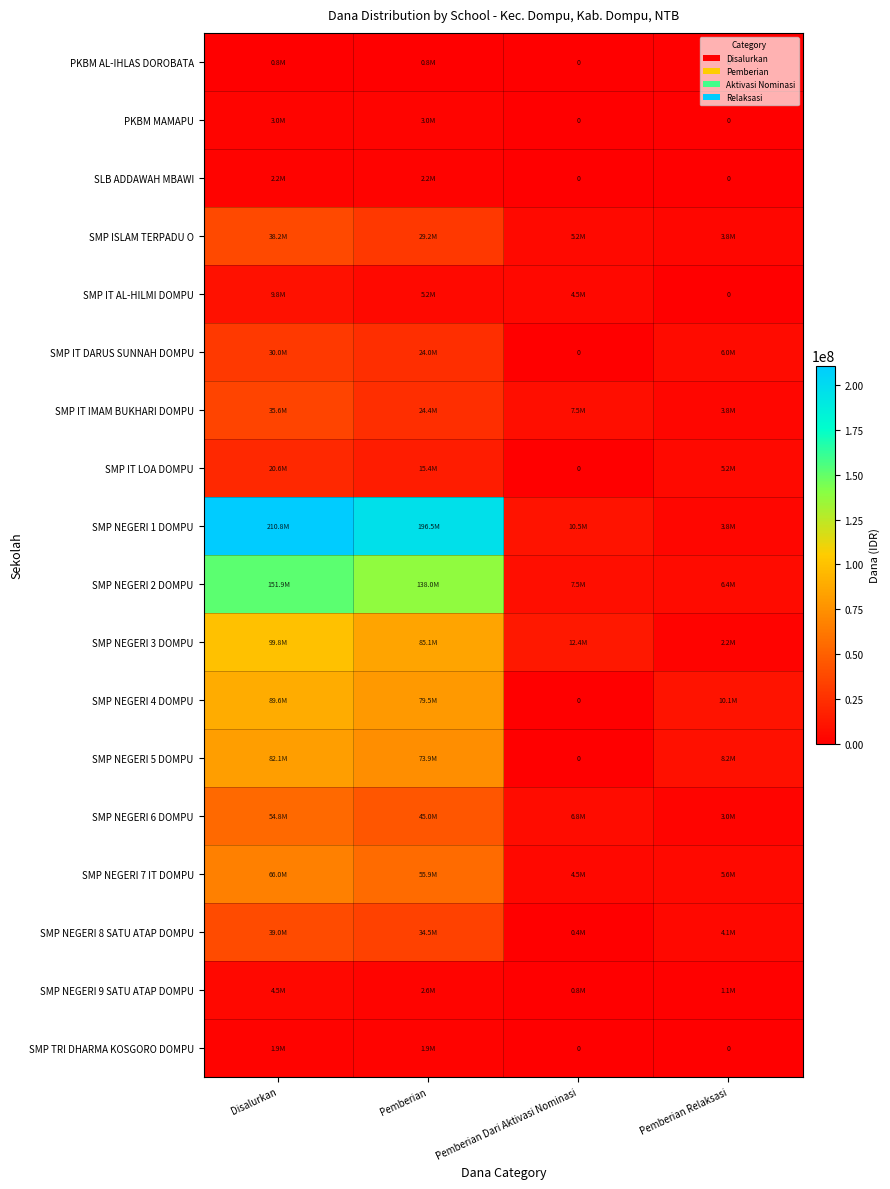

At which label does SMP TRI DHARMA KOSGORO DOMPU reach its peak?

Disalurkan